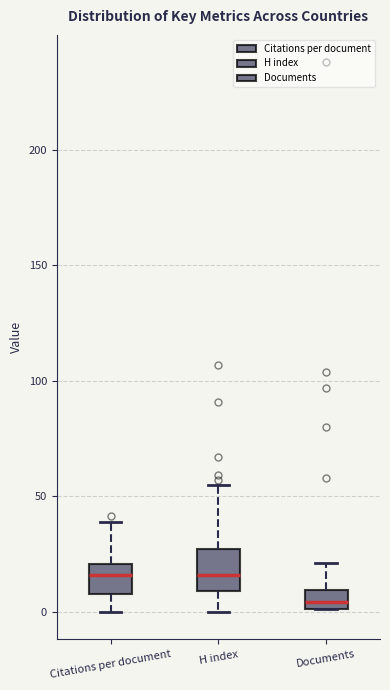

Reading left to right, read every box against the y-axis: the position of its median line, the range the box covers, and the ends of its whiskers. The values are not printed on the chart, so give them approximately, as read against the axis.

Citations per document: median 15, box 10 to 20, whiskers 0 to 40
H index: median 15, box 10 to 25, whiskers 0 to 55
Documents: median 5, box 0 to 10, whiskers 0 to 20